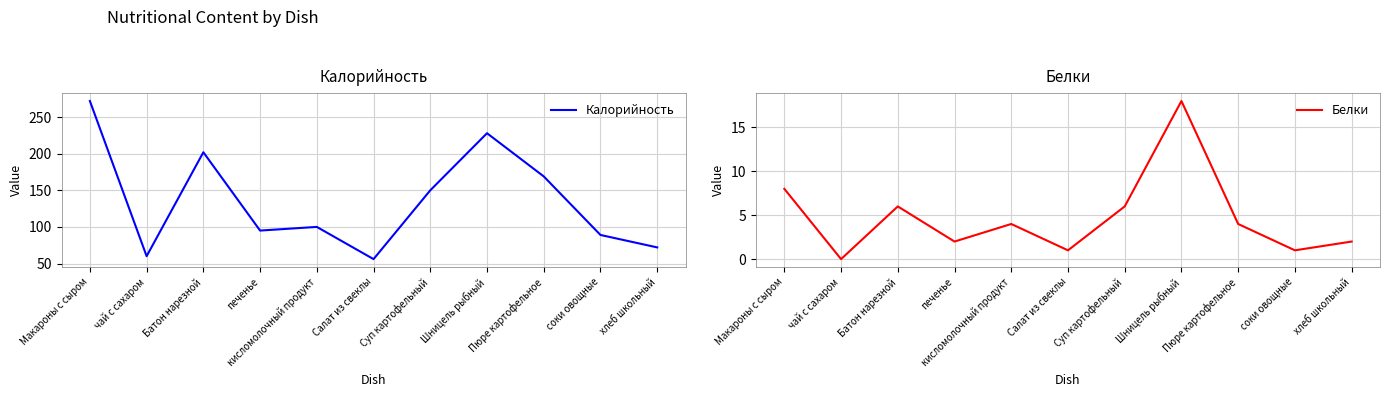

Is the value of Калорийность at печенье greater than the value of Белки at хлеб школьный?

Yes